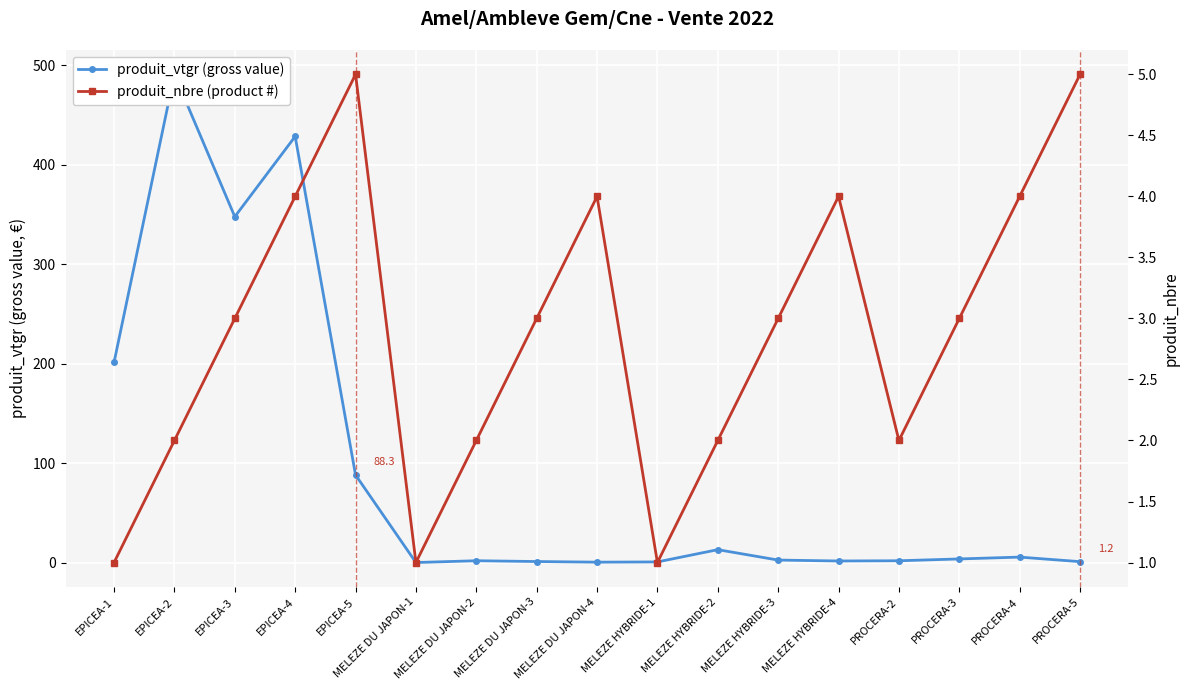

Where does the produit_vtgr (gross value) series first go above 2?

EPICEA-1